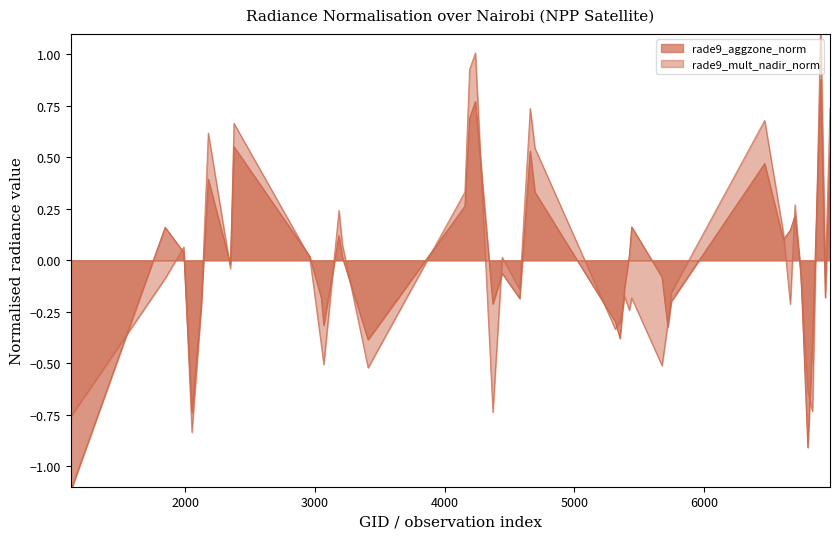

Which series ends up on top after the final intersection of rade9_aggzone_norm and rade9_mult_nadir_norm?

rade9_mult_nadir_norm